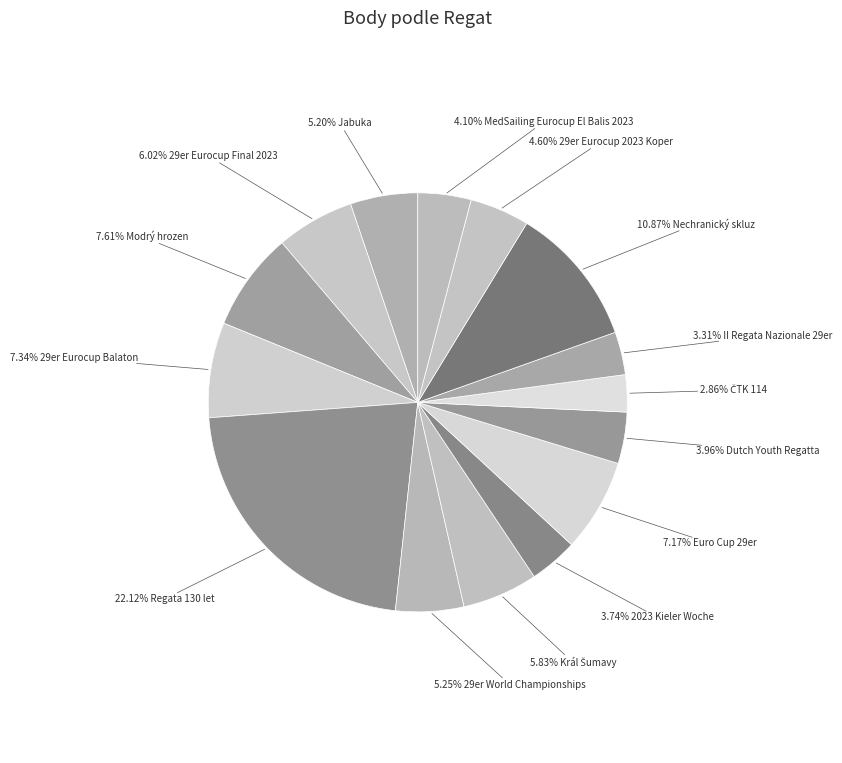

Count the number of slices in the pie.

15